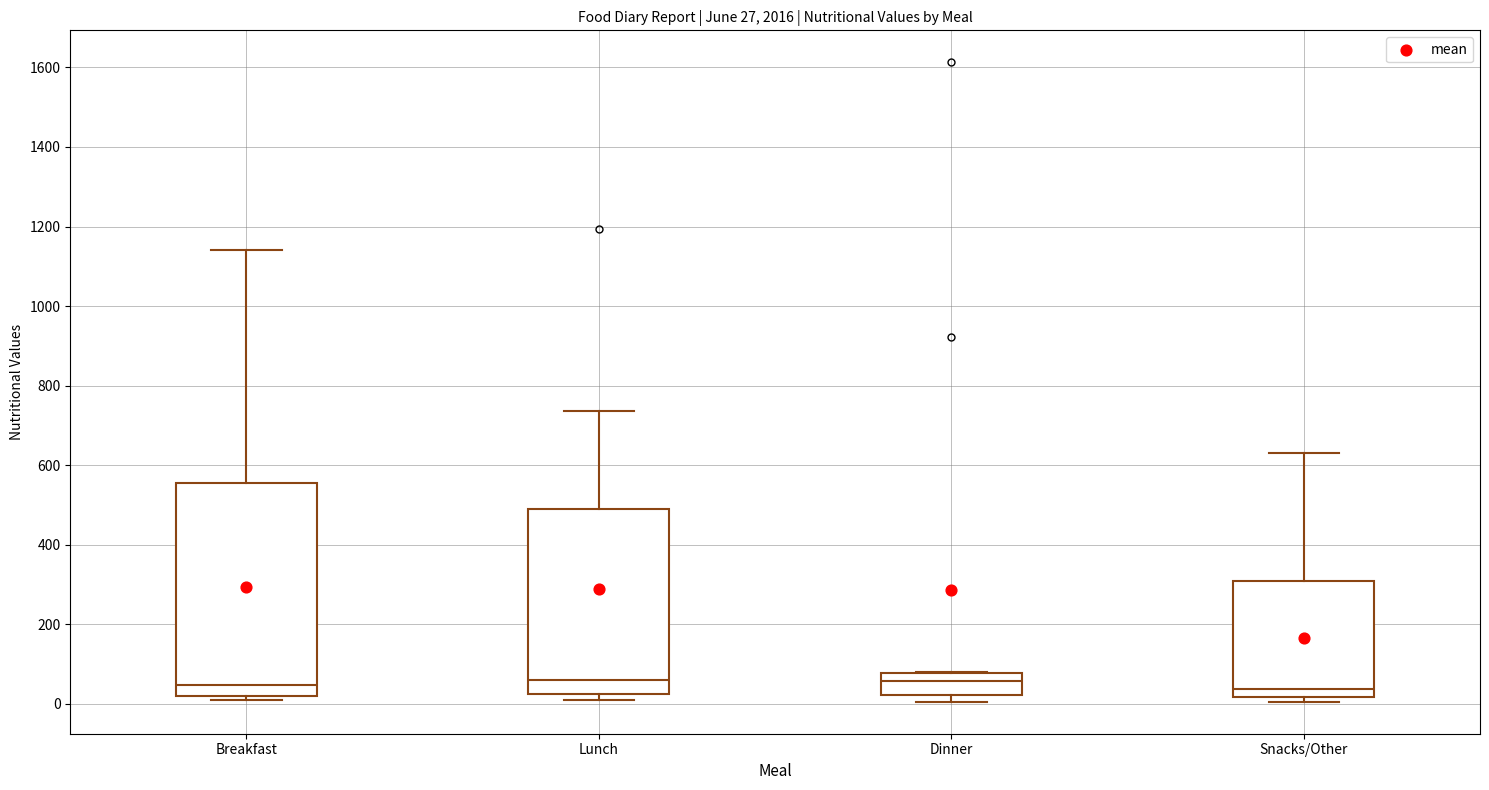

Comparing the boxes themselves (not the whiskers), which one is the tallest?

Breakfast